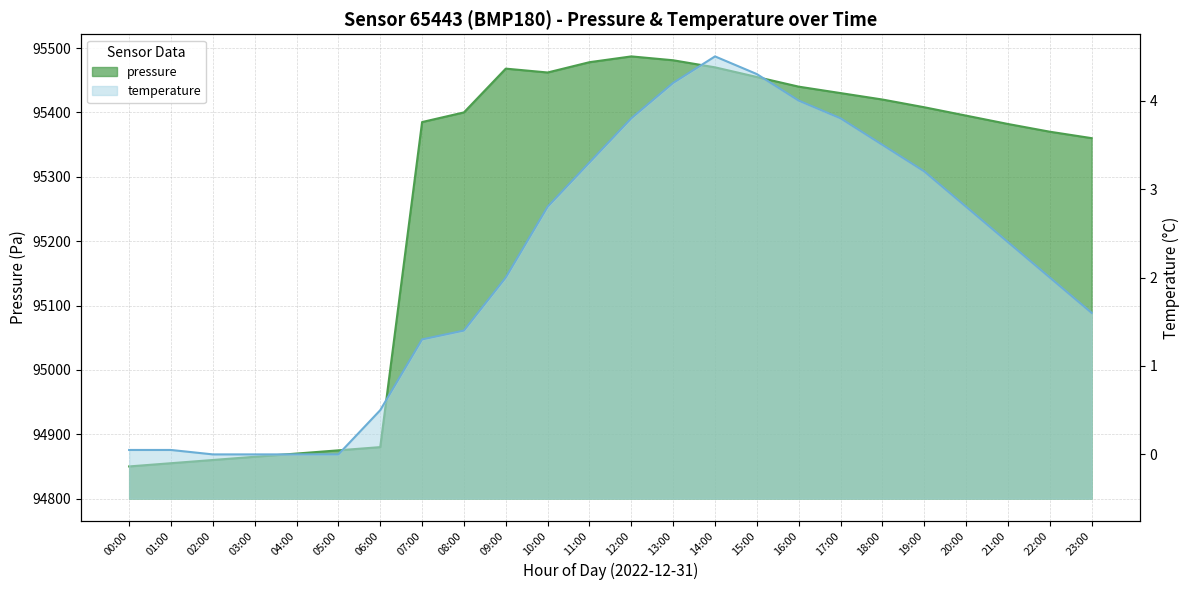

What are all the series names shown in the legend?

pressure, temperature